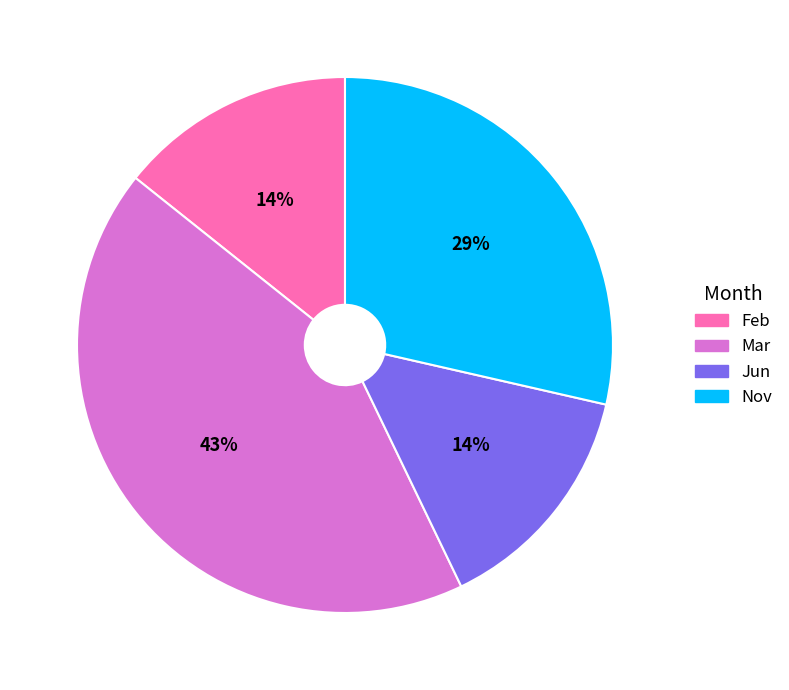

Combined, do Nov and Feb account for over 50%?

No